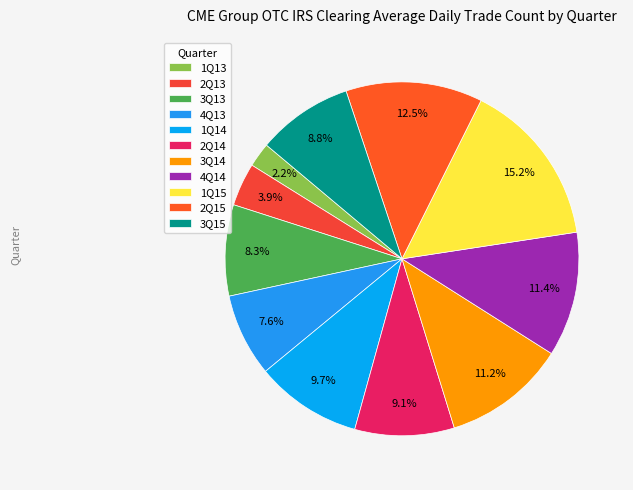

What is the change in value from 2Q14 to 4Q14?

+361.0